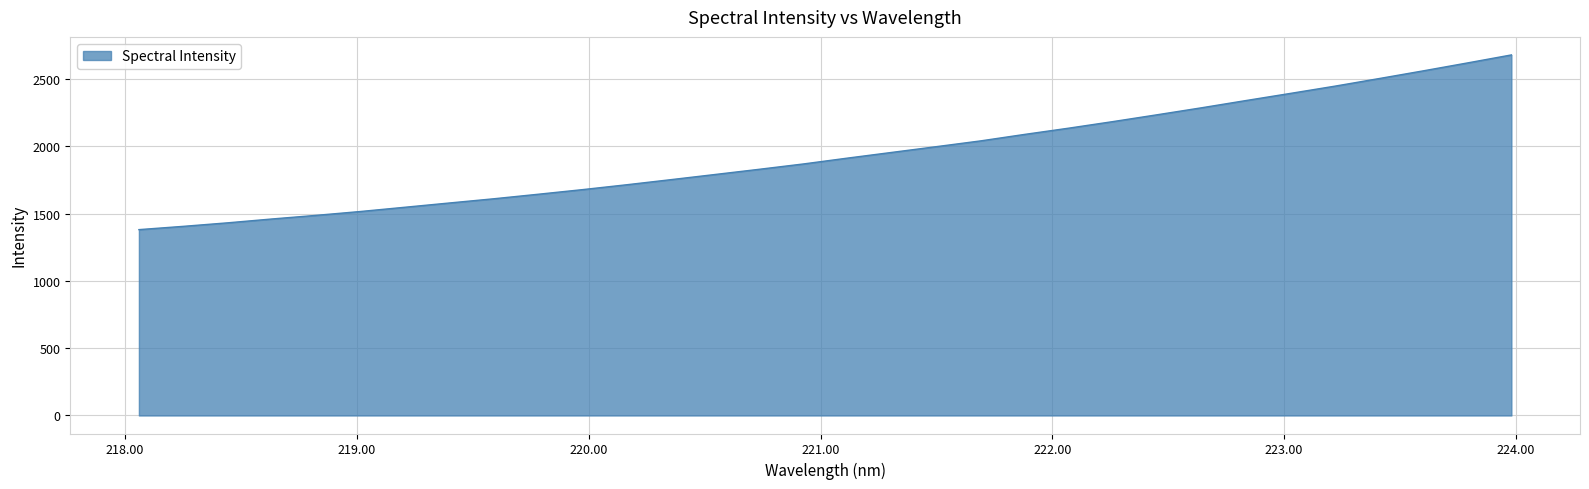

What is the smallest value displayed?

1380.3